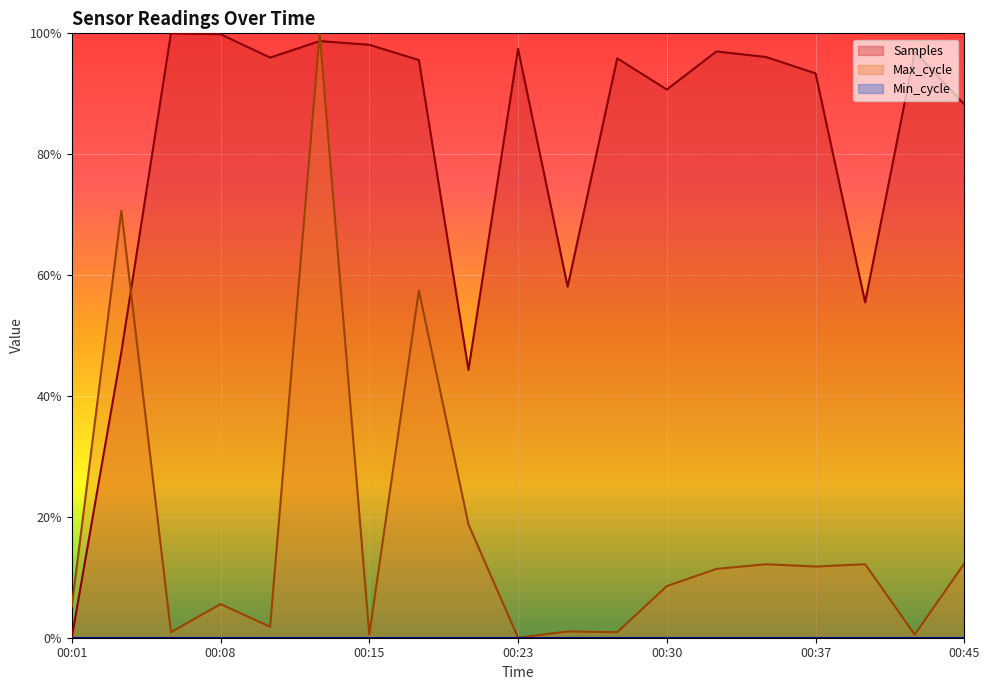

Does the chart display data point markers on the line(s)?

No